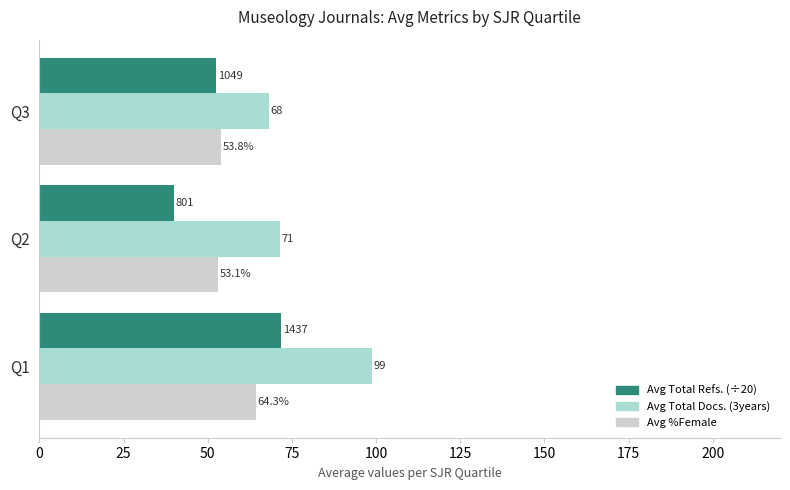

List the series in order of their peak value, lowest first.

Avg %Female, Avg Total Refs. (÷20), Avg Total Docs. (3years)